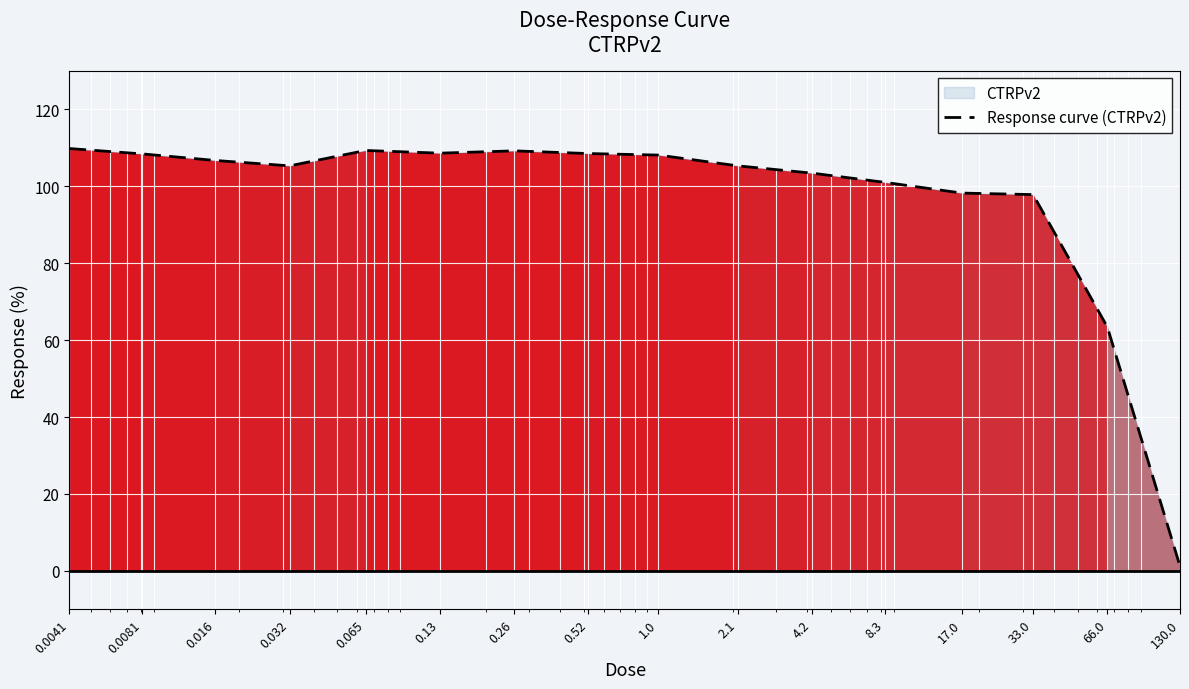

List the labels in order of value, largest first.

0.0041, 0.065, 0.26, 0.13, 0.52, 0.0081, 1.0, 0.016, 0.032, 2.1, 4.2, 8.3, 17.0, 33.0, 66.0, 130.0